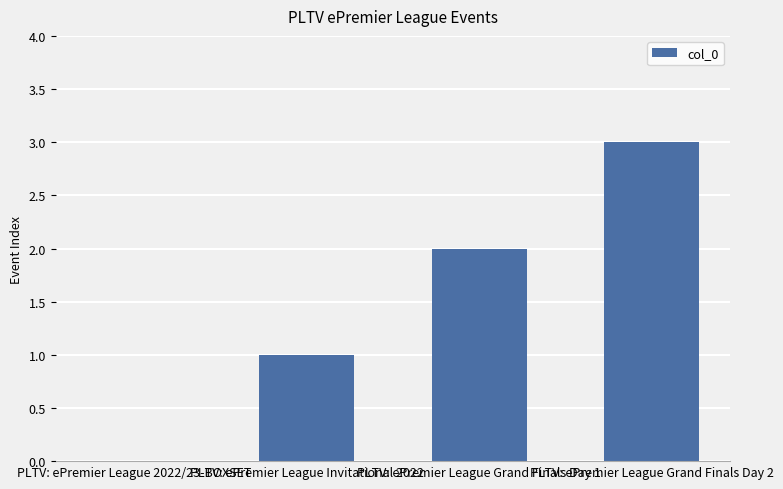

Between PLTV: ePremier League Grand Finals Day 2 and PLTV: ePremier League Invitational 2022, which is larger?

PLTV: ePremier League Grand Finals Day 2